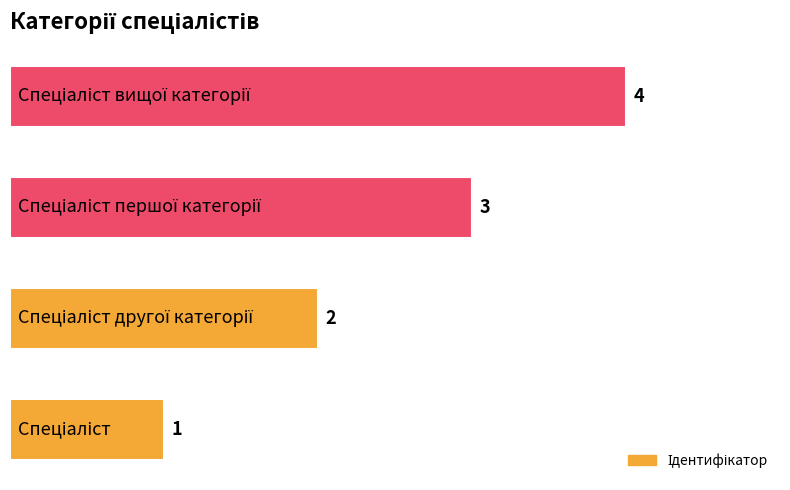

How many bars are there in total?

4